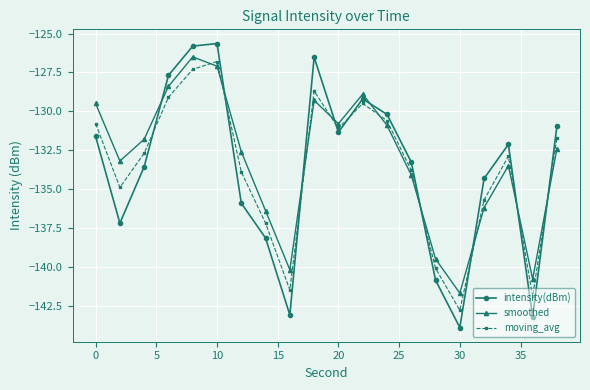

What is the value of the intensity(dBm) point at the 4th from the left?

-127.7